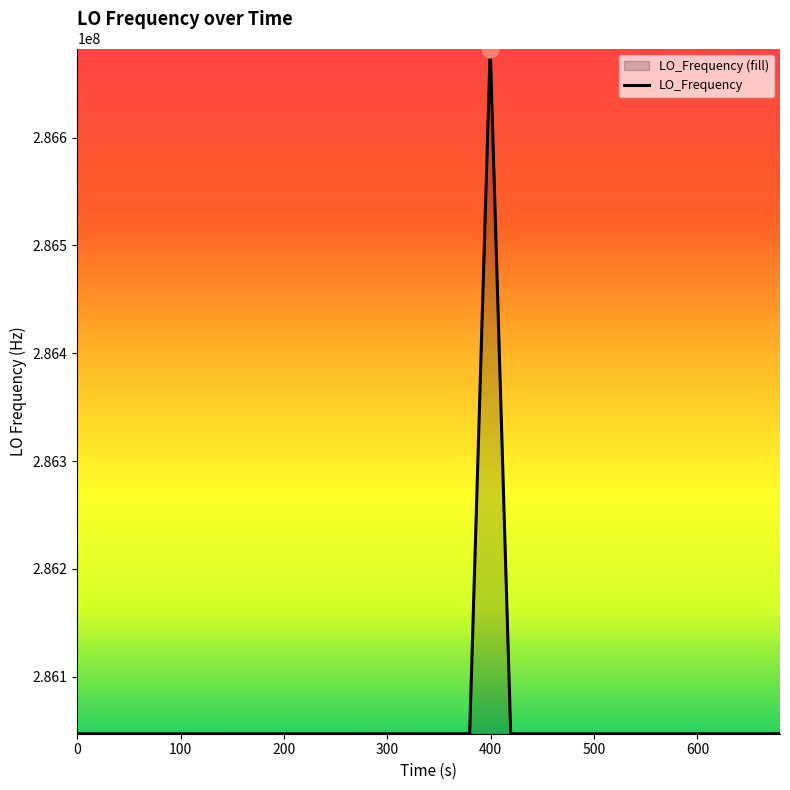

Does the chart display data point markers on the line(s)?

No